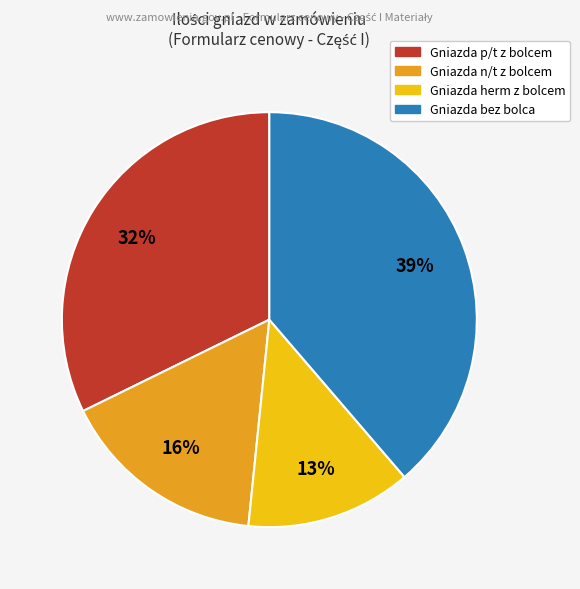

Is there any slice that represents more than half of the pie?

No